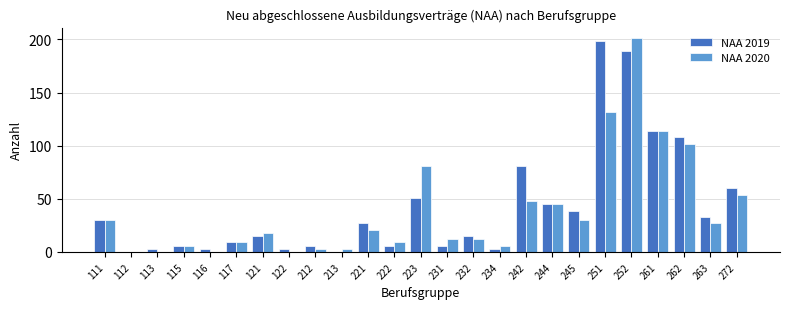

What is the greatest value displayed?

201